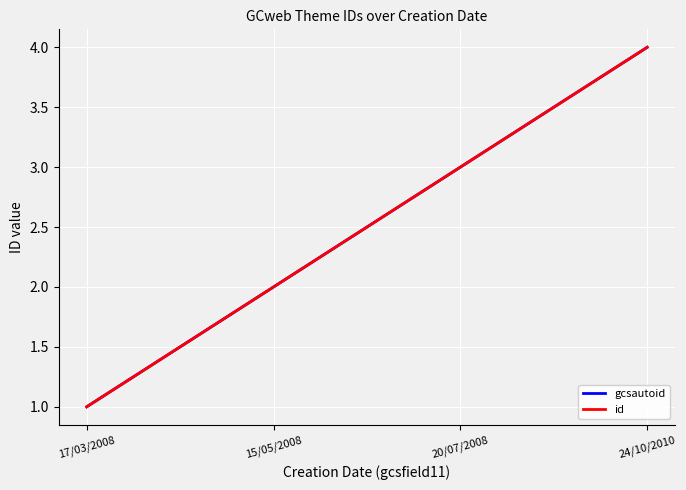

What is the total value across all series at 24/10/2010?

8